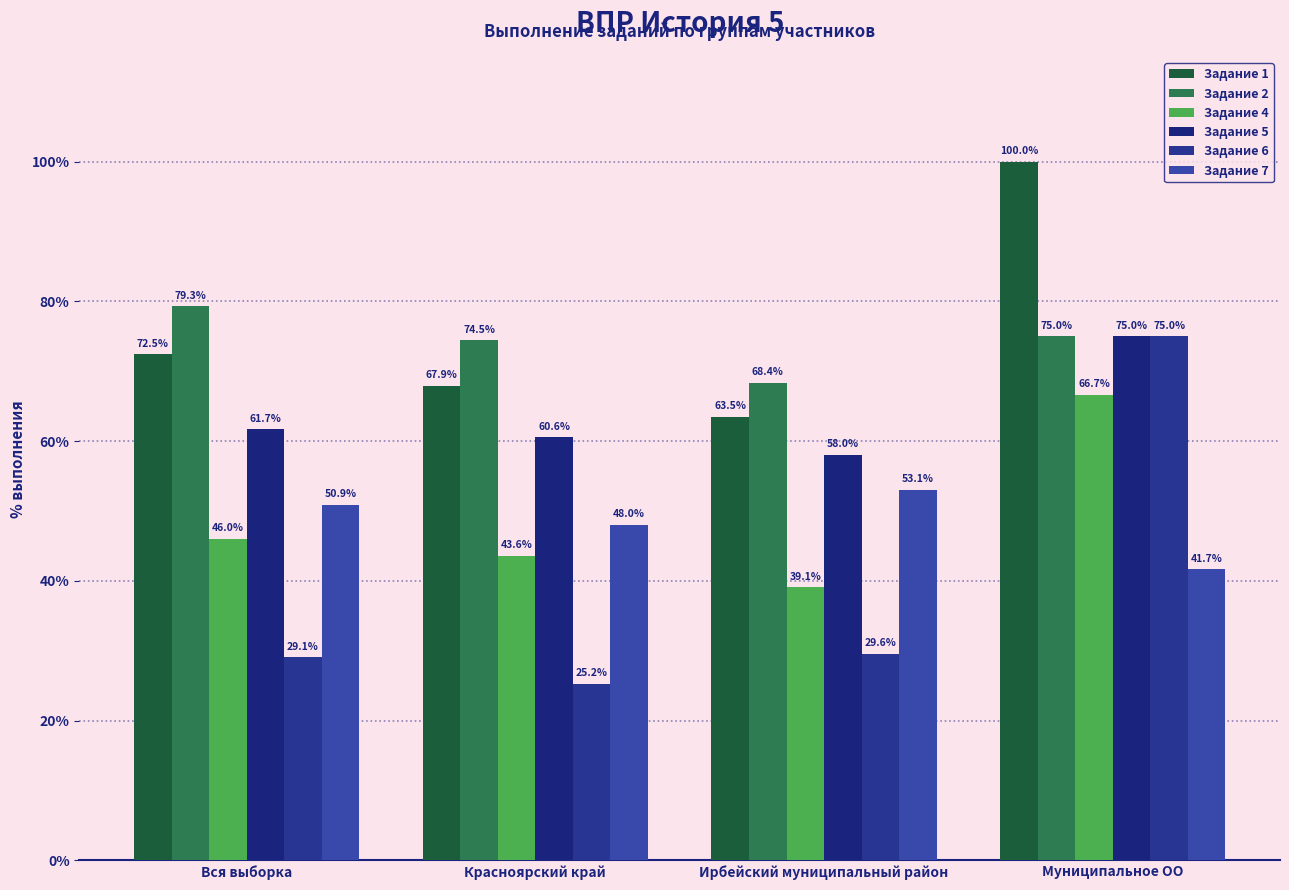

What is the greatest value displayed?

100.0